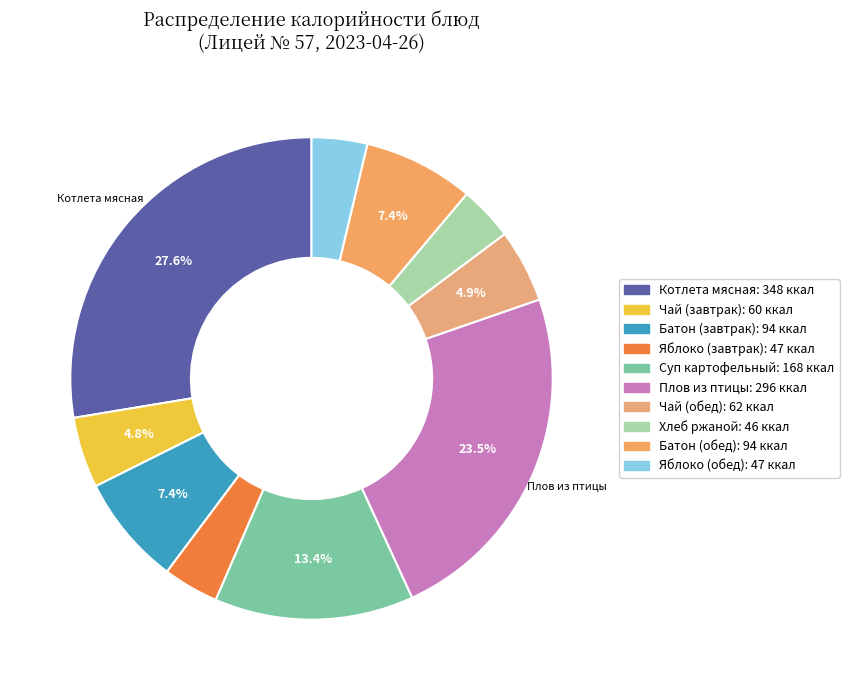

Count the number of slices in the pie.

10